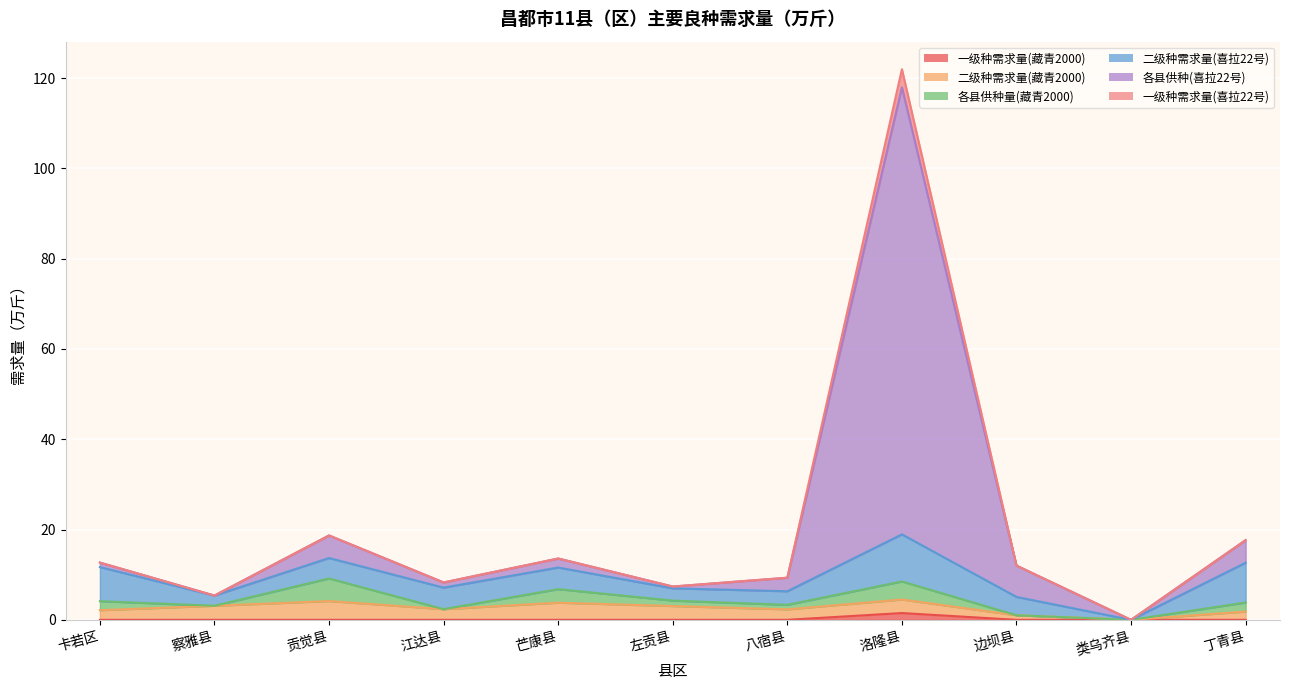

True or false: 一级种需求量(喜拉22号) and 一级种需求量(藏青2000) intersect in this chart.

False